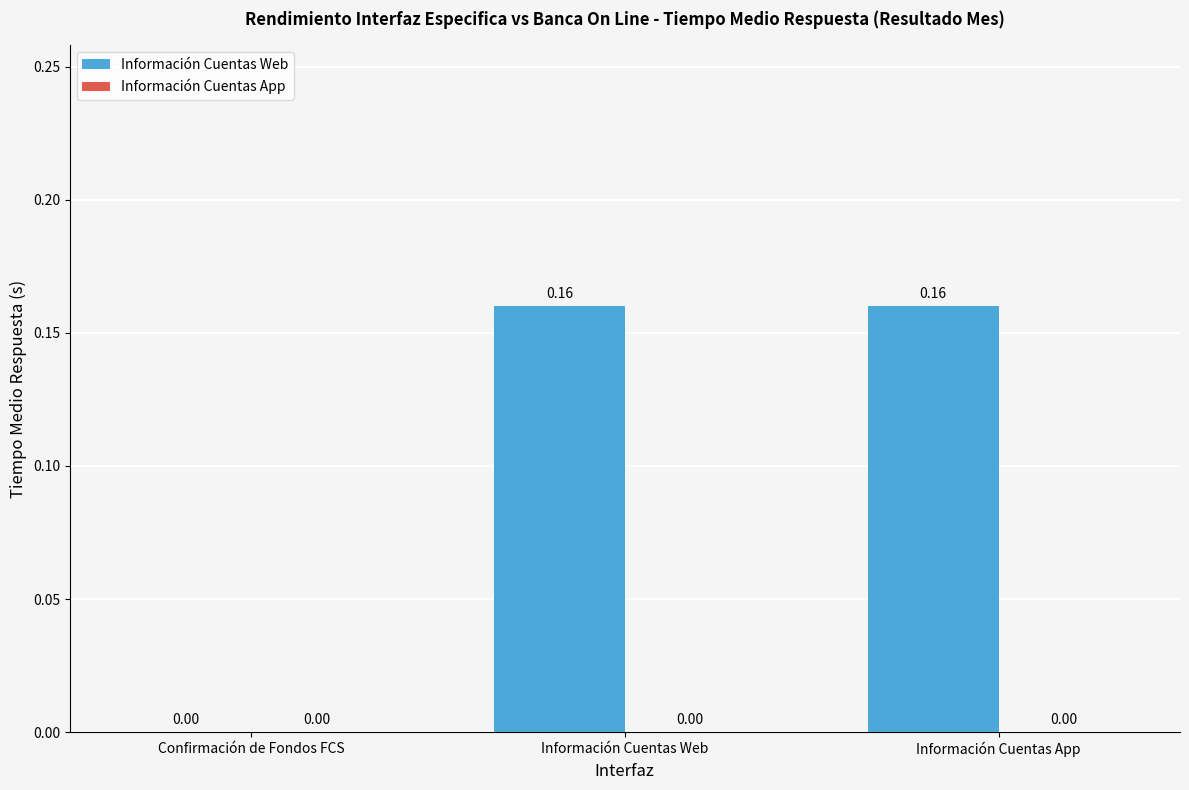

Where is the data nearest to the value 0?

Confirmación de Fondos FCS